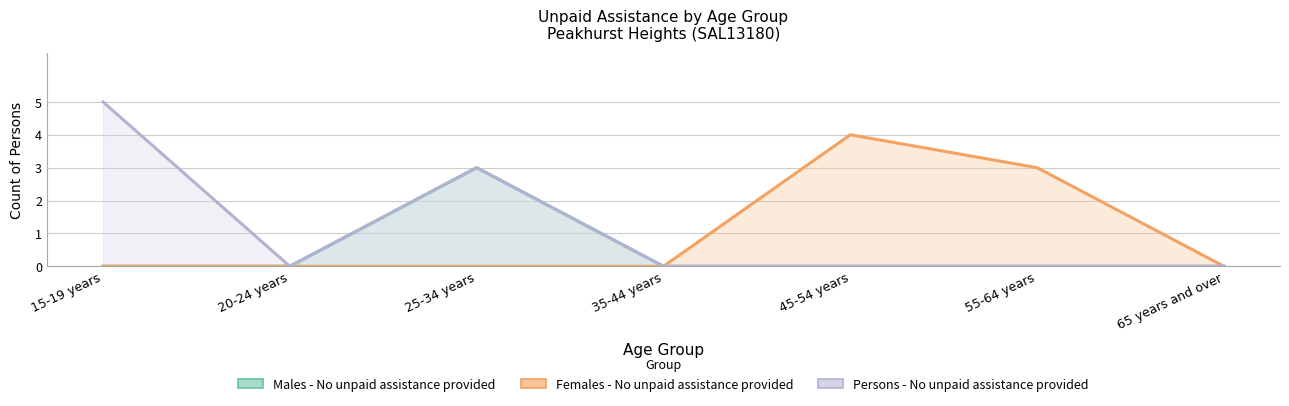

Between 20-24 years and 45-54 years, which is larger?

20-24 years